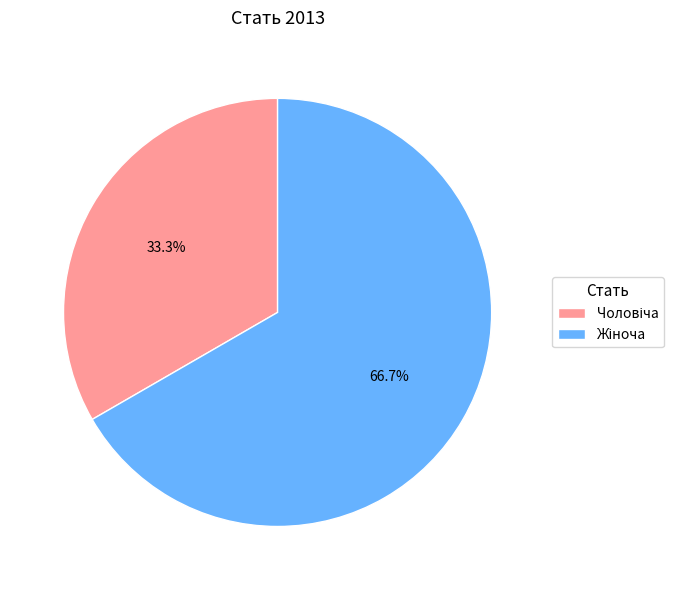

Is there any slice that represents more than half of the pie?

Yes